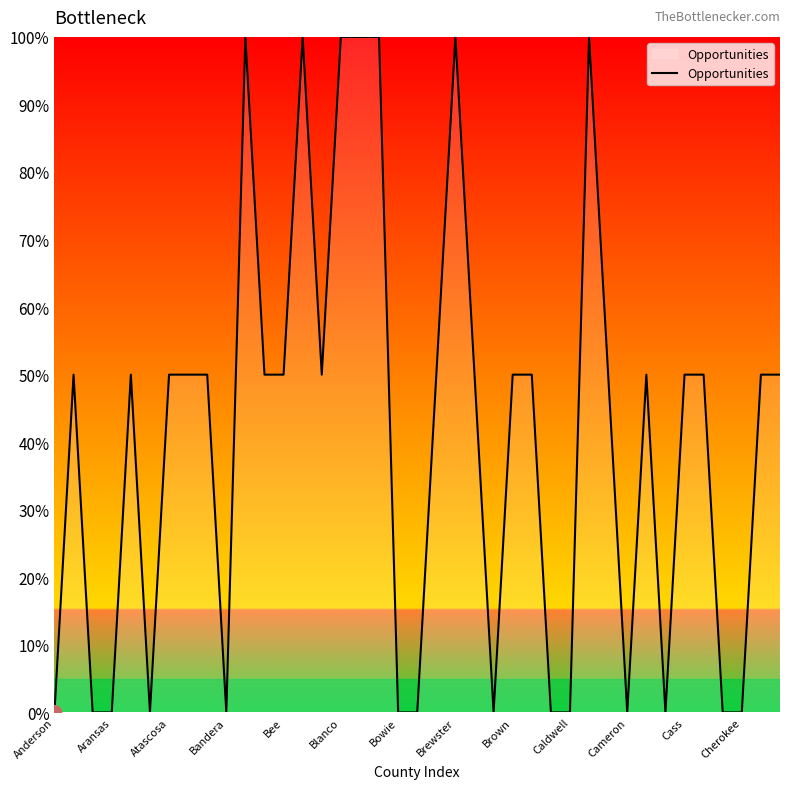

What is the greatest value displayed?

100